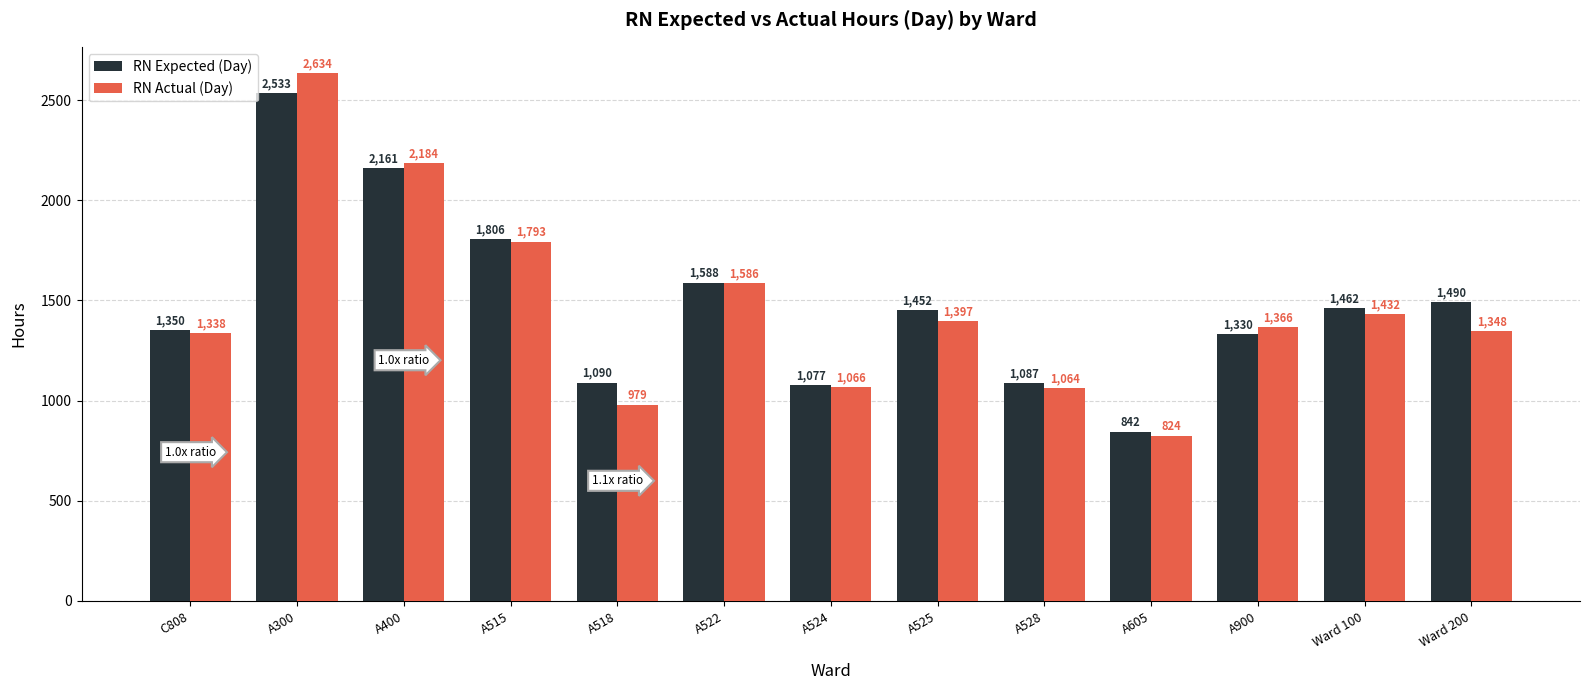

Which series has the largest total across all categories?

RN Expected (Day)